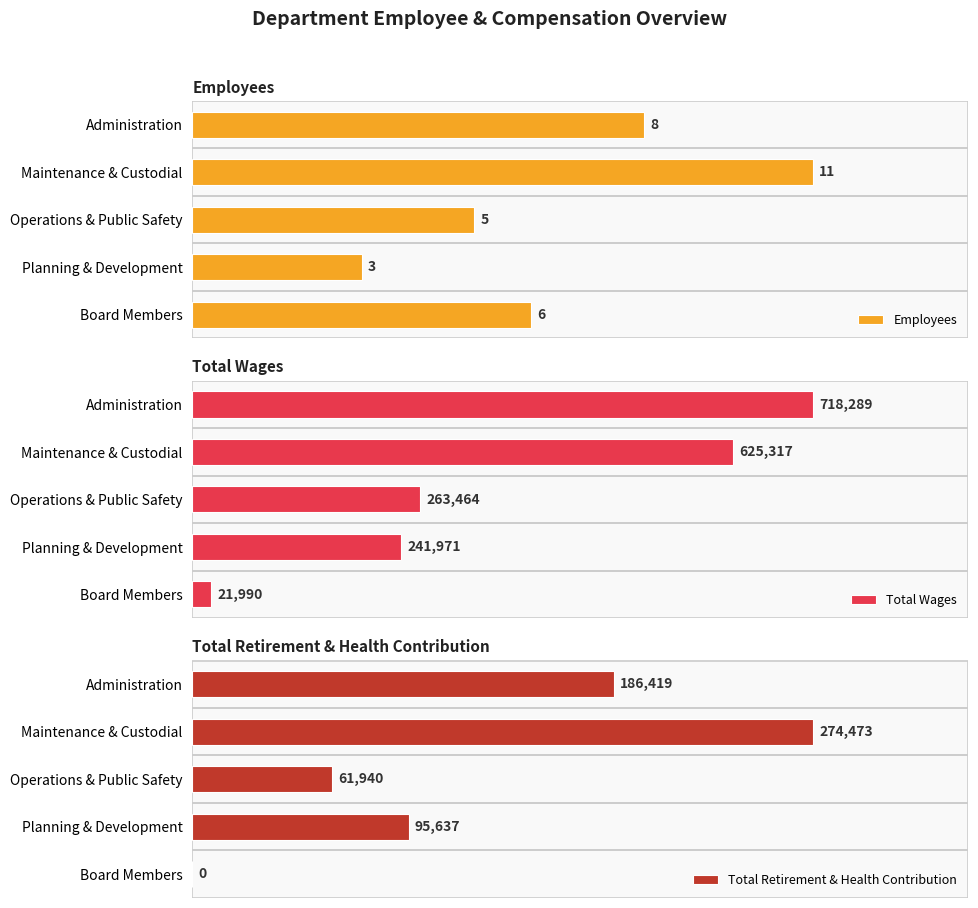

Are the bars grouped side by side (vs. stacked)?

Yes